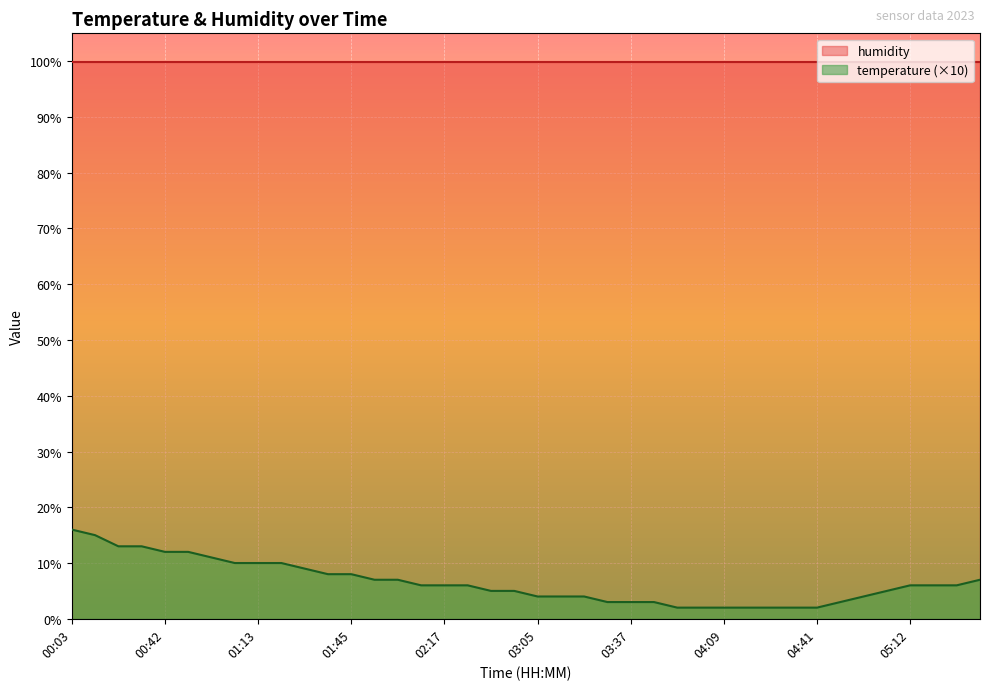

What is the label of the 40th point from the left?

05:36